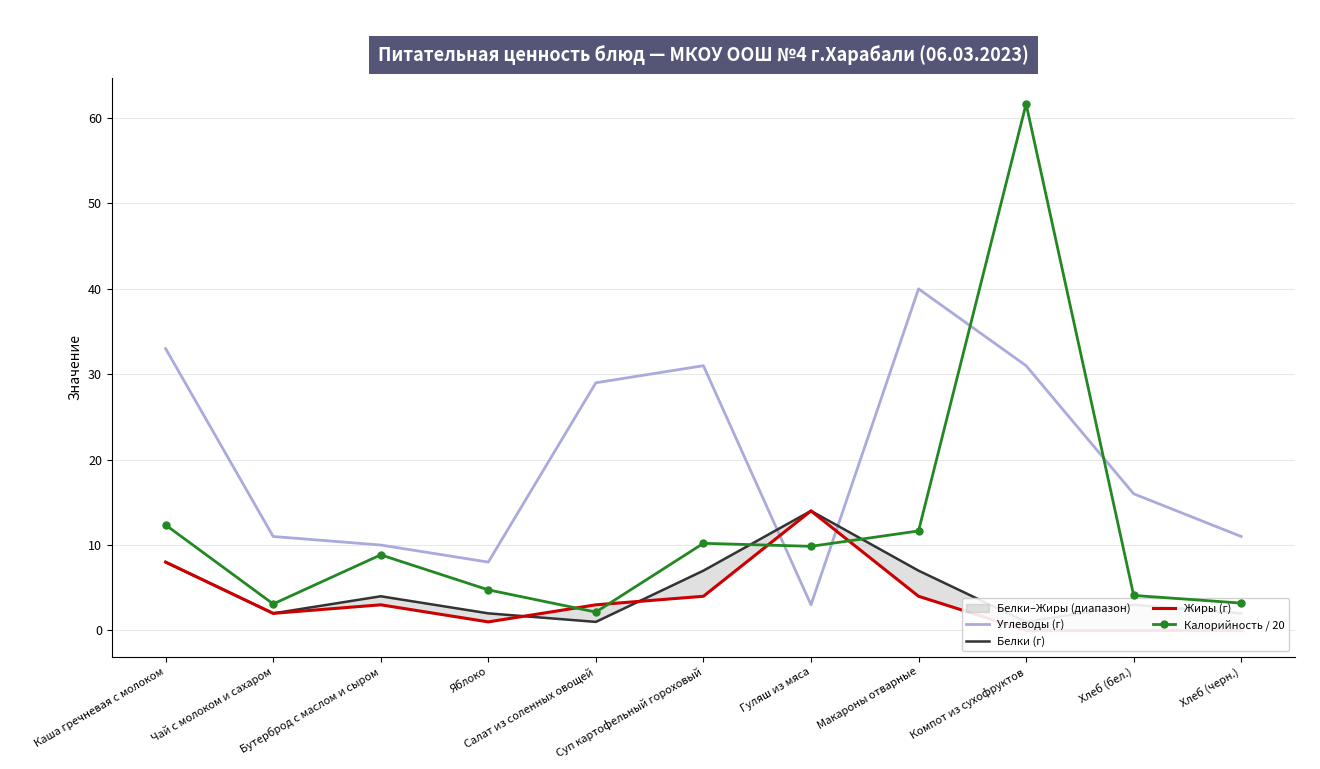

Where is the first local minimum for Белки (г)?

Чай с молоком и сахаром